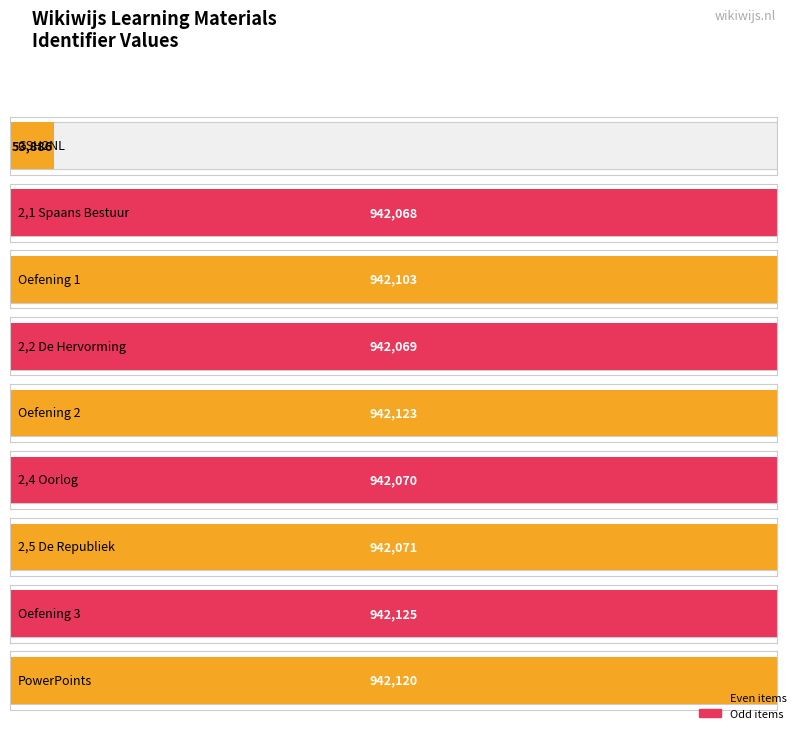

What is the sum of all values?

7590635